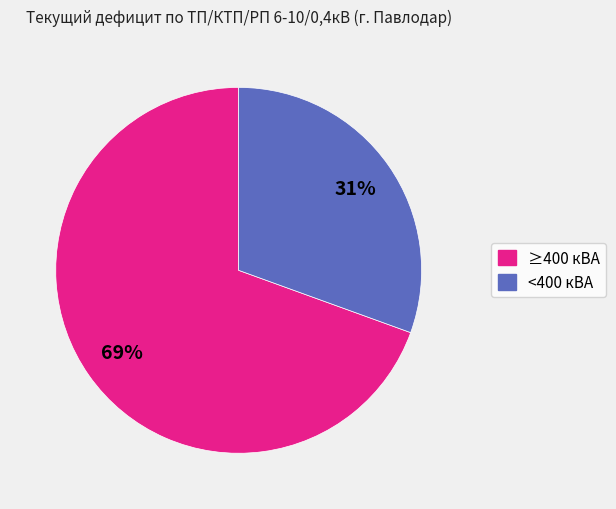

Do <400 кВА and ≥400 кВА together represent more than half of the pie?

Yes